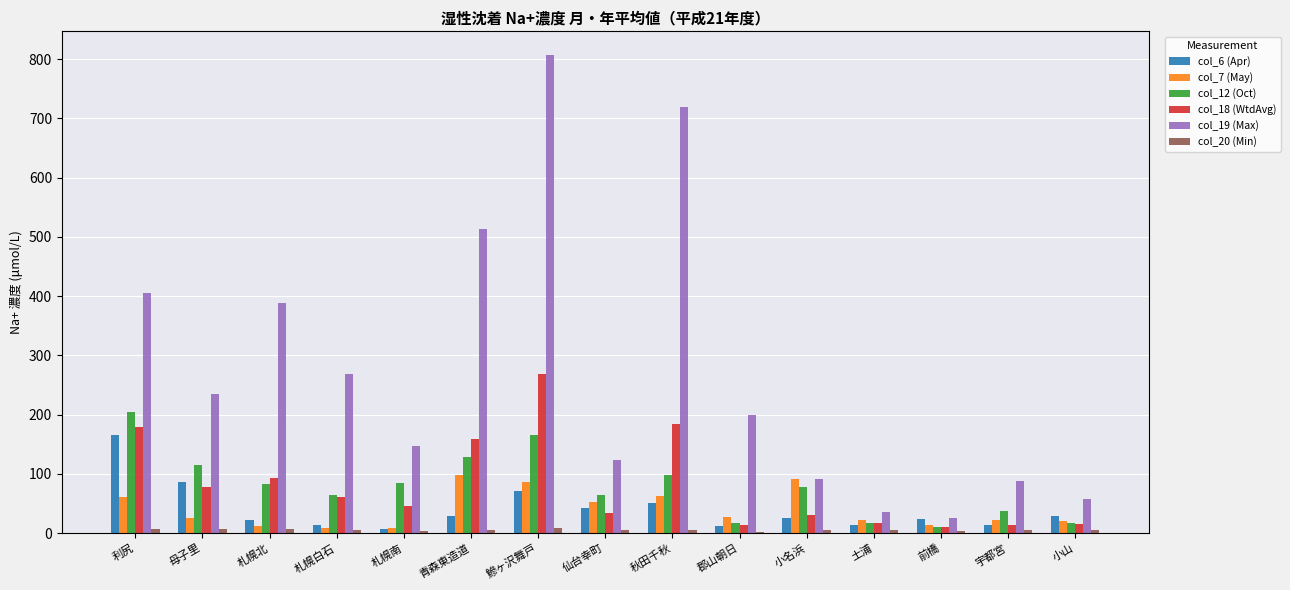

The col_19 (Max) series shows 35.7 at 土浦. True or false?

True